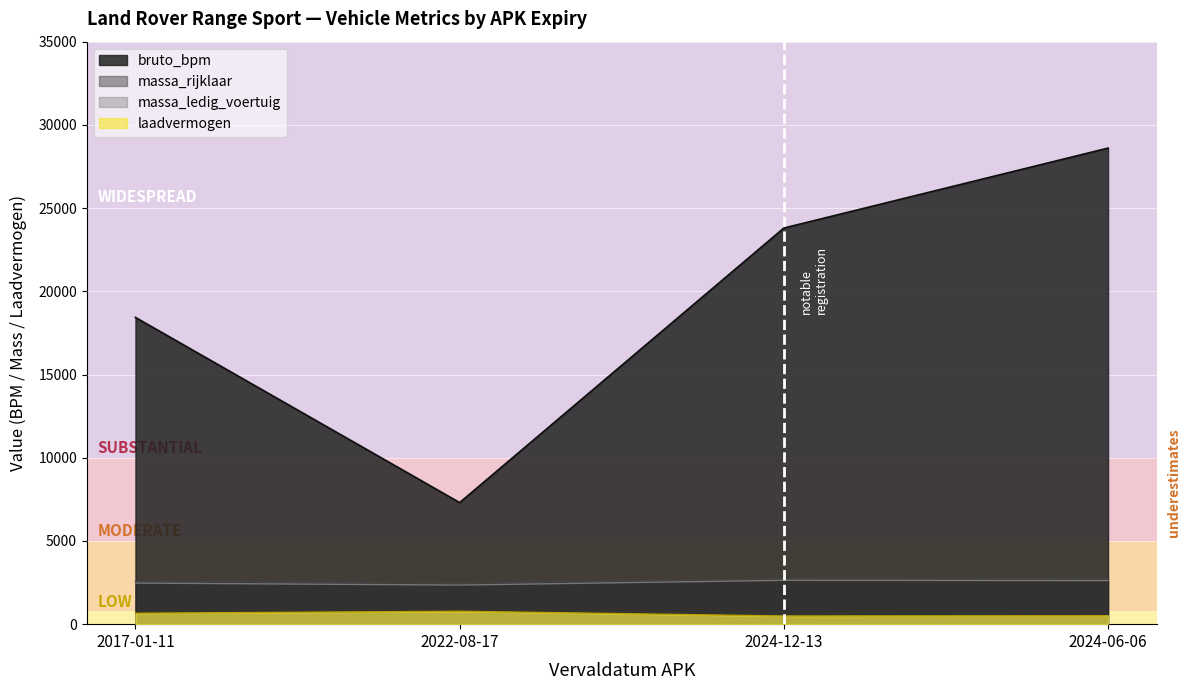

What is the total value across all series at 2024-06-06?

34451